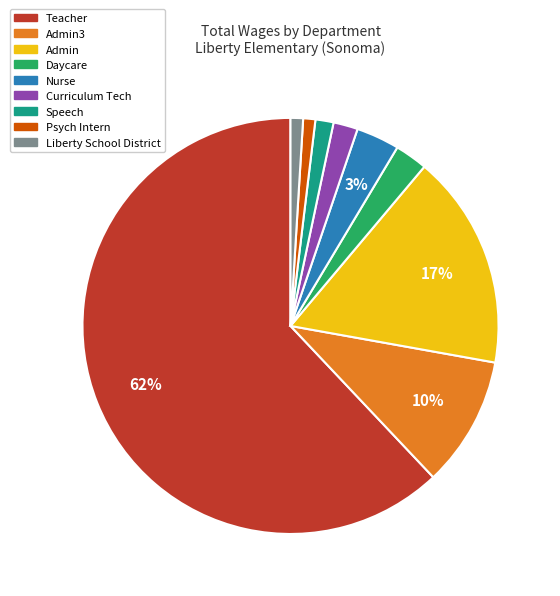

Is there a majority slice in this chart?

Yes